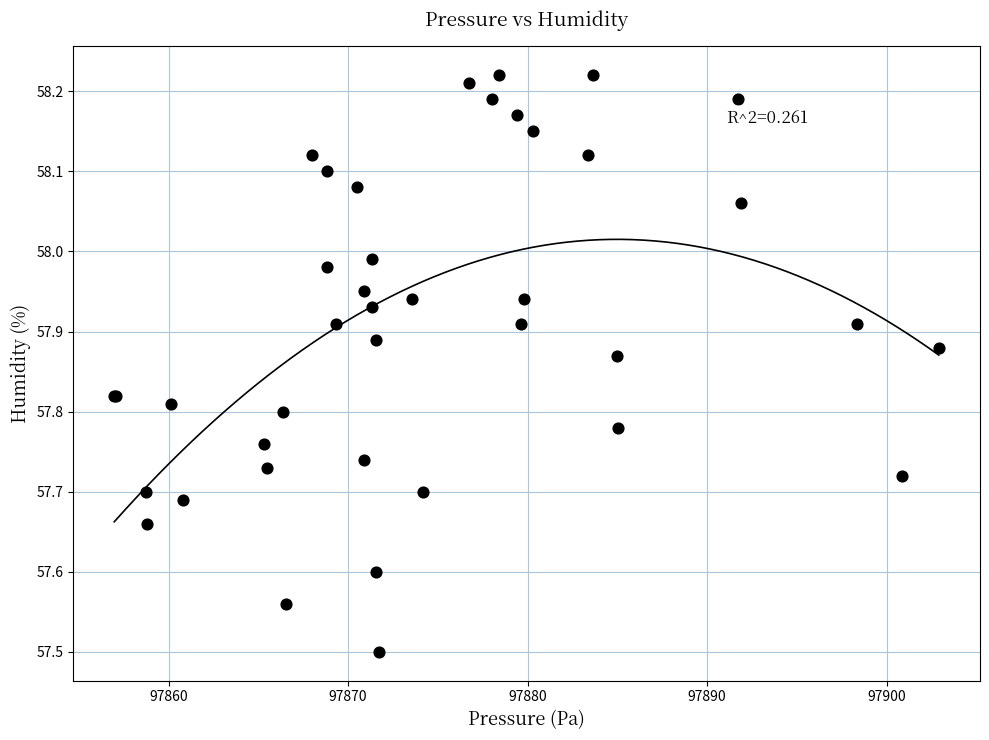

What Y value in the scatter plot is closest to 57?

57.5